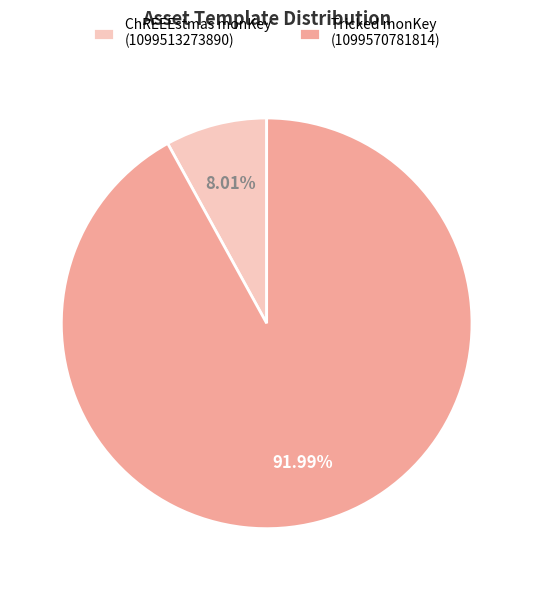

Between Tricked monKey (1099570781814) and ChREEEstmas monKey (1099513273890), which is larger?

Tricked monKey (1099570781814)